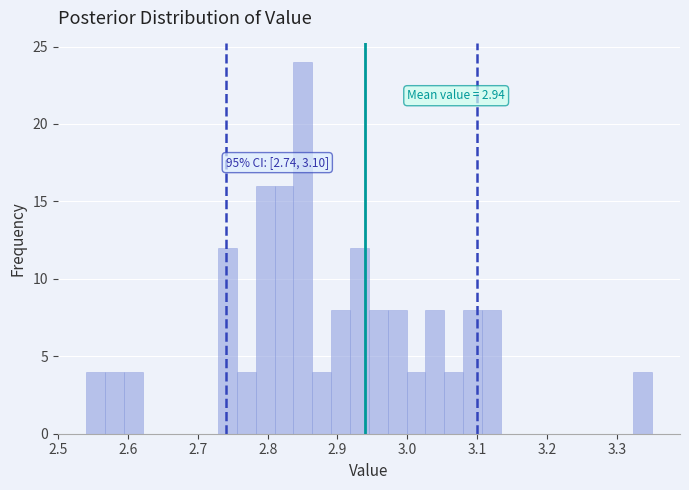

Around what value on the x-axis is the tallest bar? Give the approximate position of its centre, as read against the axis.

2.85